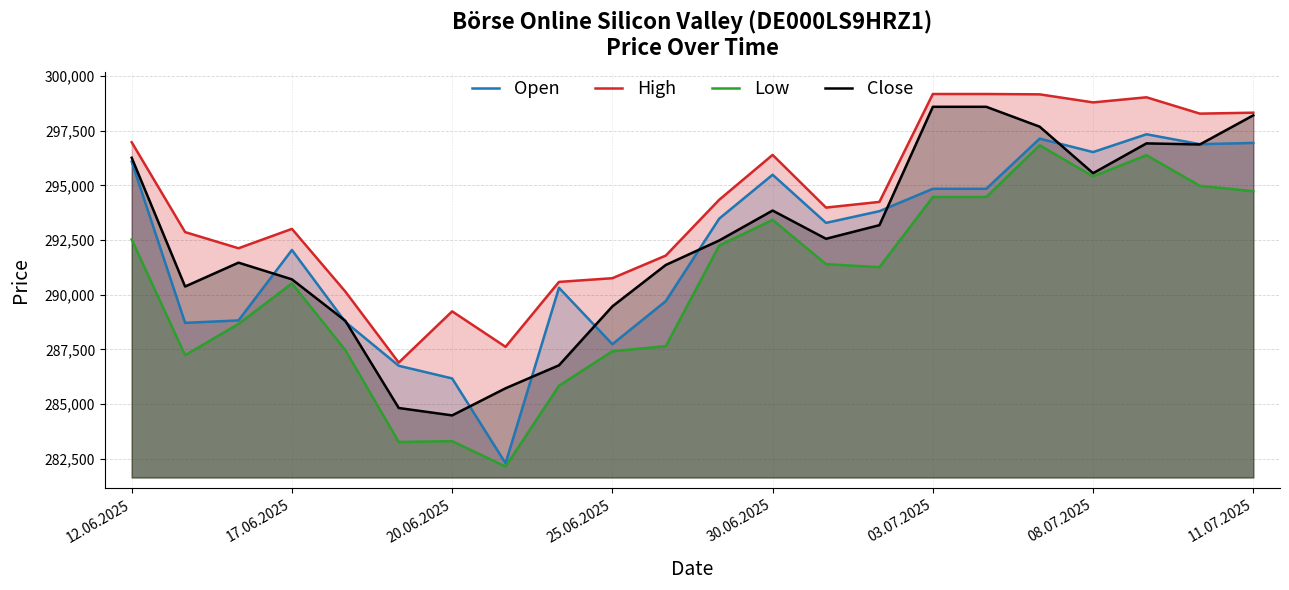

Which series has the largest total across all categories?

High